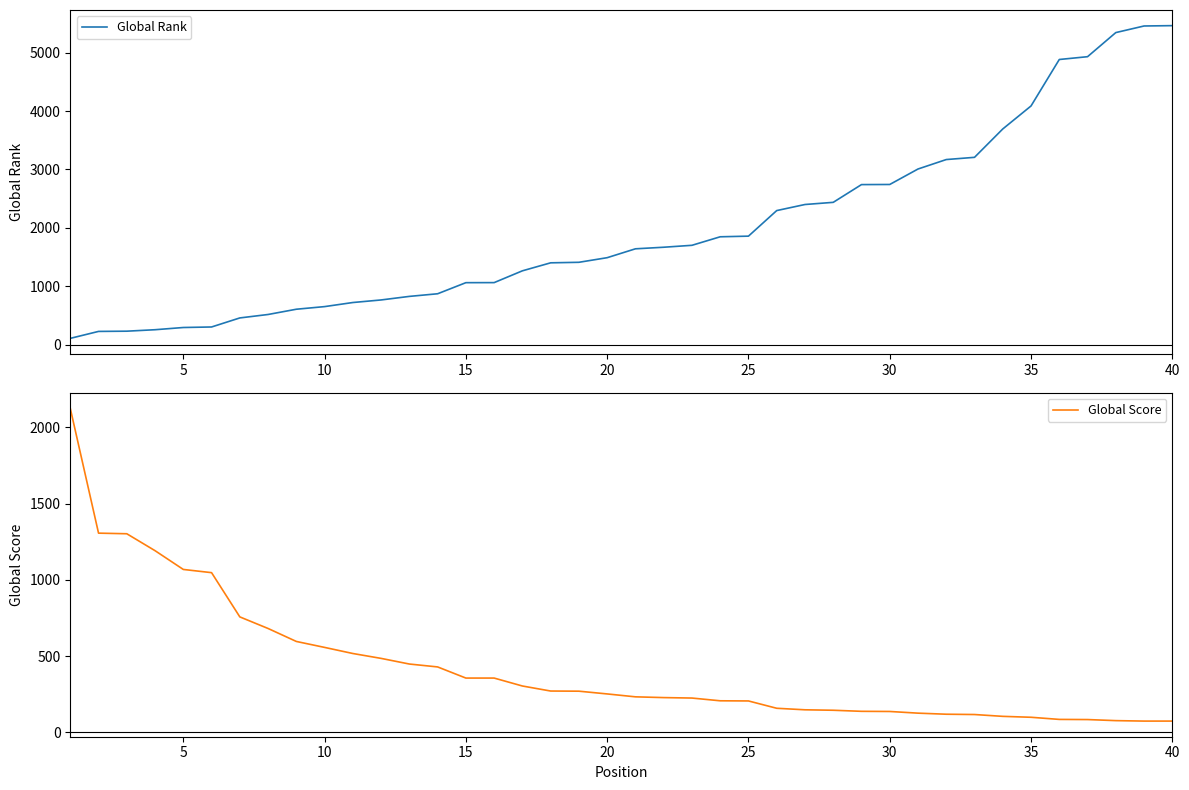

True or false: Global Rank and Global Score intersect in this chart.

True